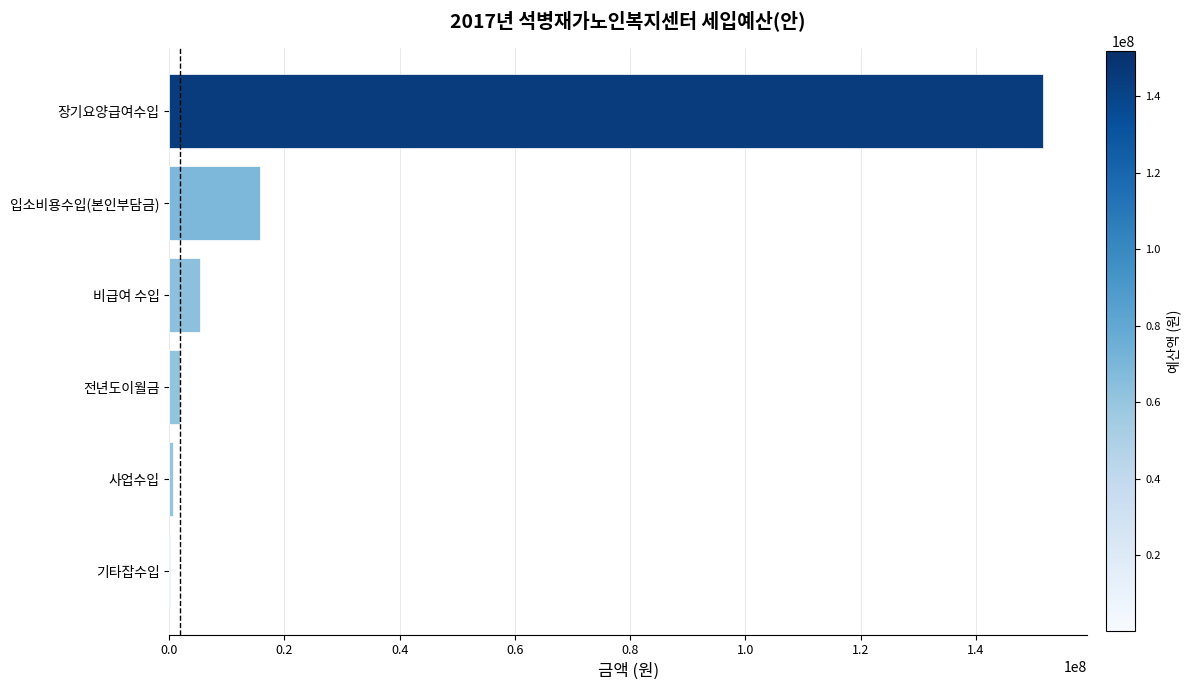

What is the sum of all values?

175509920